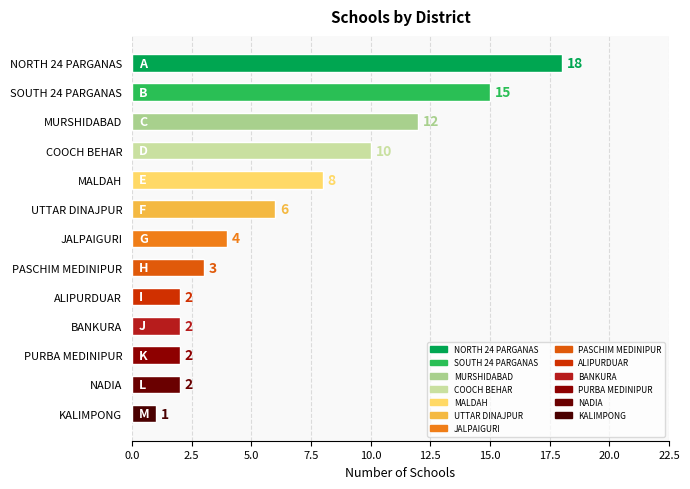

Approximately how many times larger is the value at UTTAR DINAJPUR compared to JALPAIGURI?

1.5